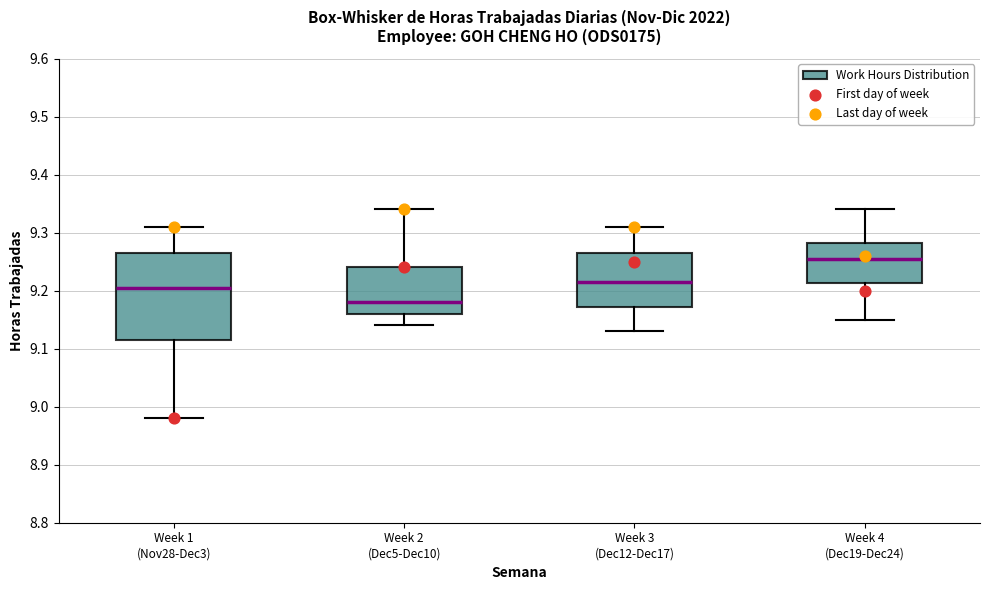

Reading left to right, transcribe this box plot: for each box, give where its median line is, the range the box spans, and where its two whiskers end, as read against the y-axis. The values are not printed on the chart, so give them approximately, as read against the axis.

Week 1 (Nov28-Dec3): median 9.21, box 9.12 to 9.27, whiskers 8.98 to 9.31
Week 2 (Dec5-Dec10): median 9.18, box 9.16 to 9.24, whiskers 9.14 to 9.34
Week 3 (Dec12-Dec17): median 9.22, box 9.17 to 9.27, whiskers 9.13 to 9.31
Week 4 (Dec19-Dec24): median 9.26, box 9.21 to 9.28, whiskers 9.15 to 9.34